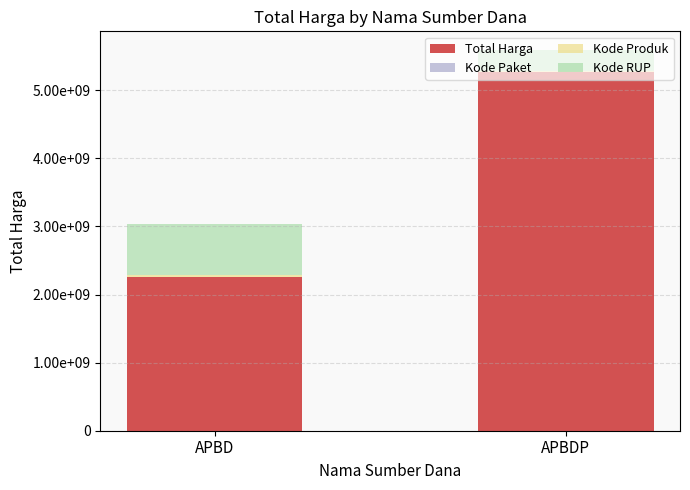

Does the chart contain stacked bars?

Yes